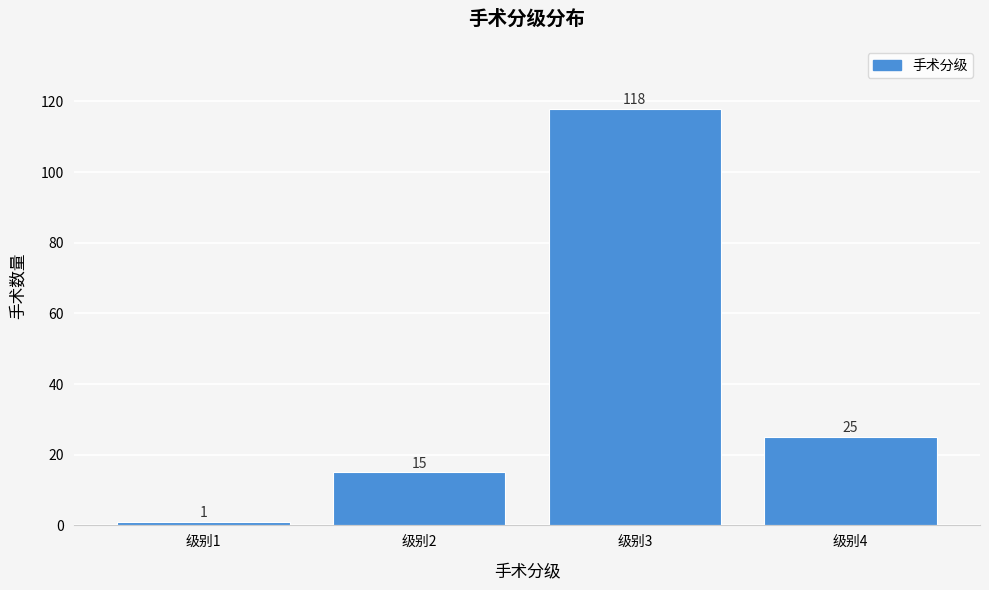

Reading left to right, what are all the values shown in this chart?

级别1=1	级别2=15	级别3=118	级别4=25